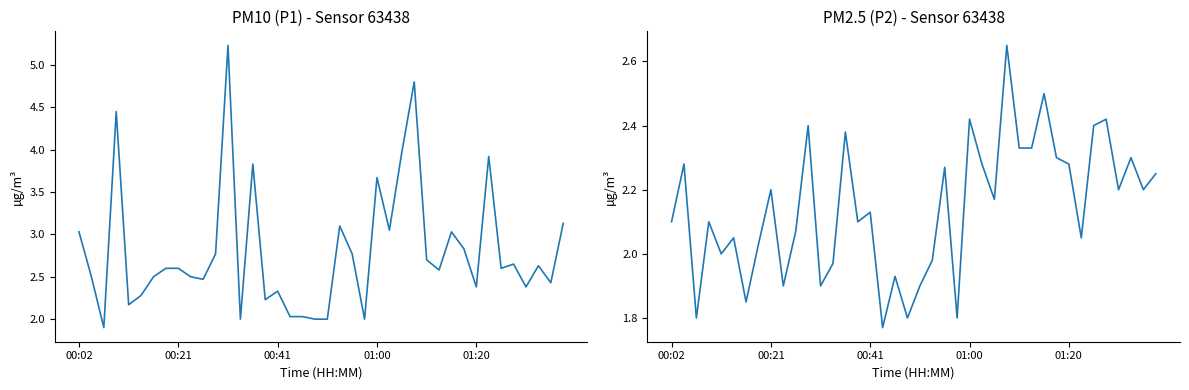

What is the highest value of the P2 series?

2.6